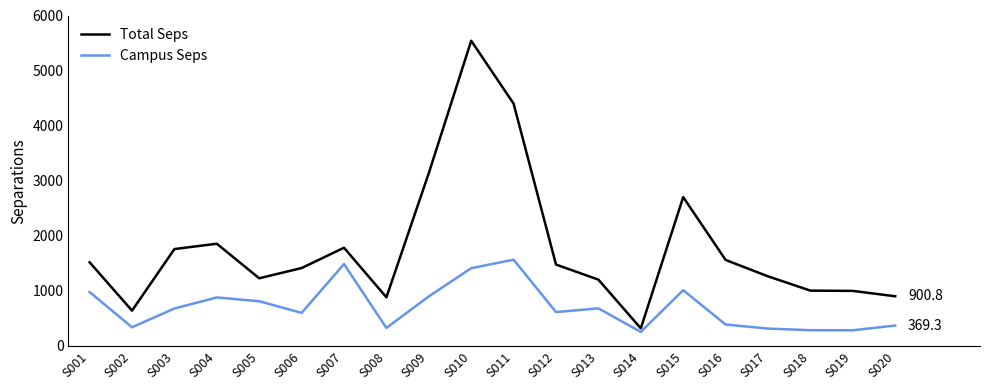

The value of Total Seps at S004 is 1855.3. True or false?

True